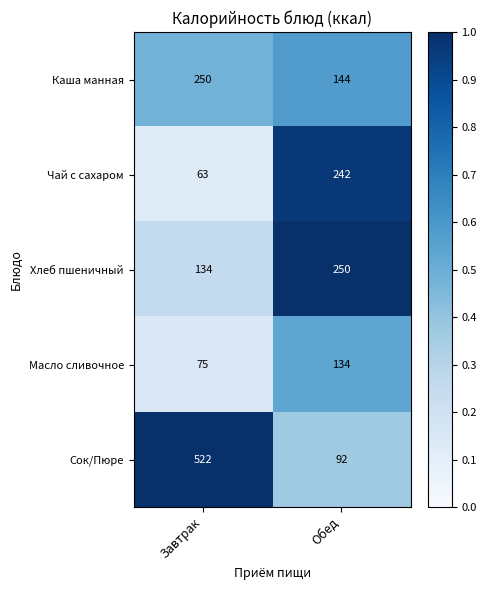

List the labels in order of Масло сливочное value, largest first.

Обед, Завтрак